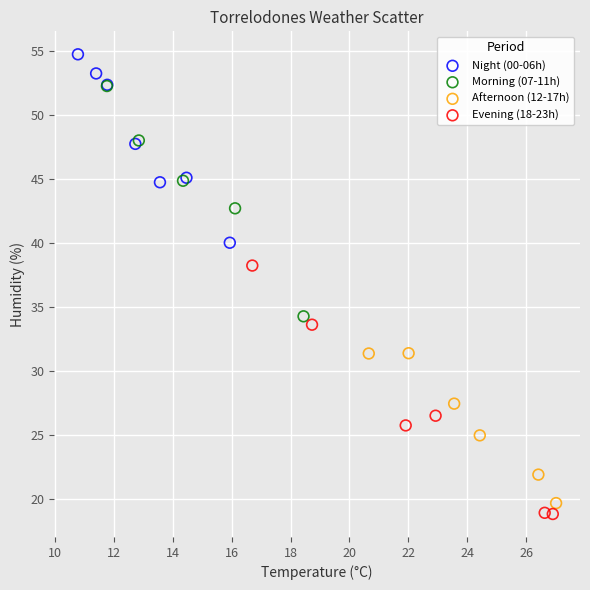

What are all the series names shown in the legend?

Night (00-06h), Morning (07-11h), Afternoon (12-17h), Evening (18-23h)